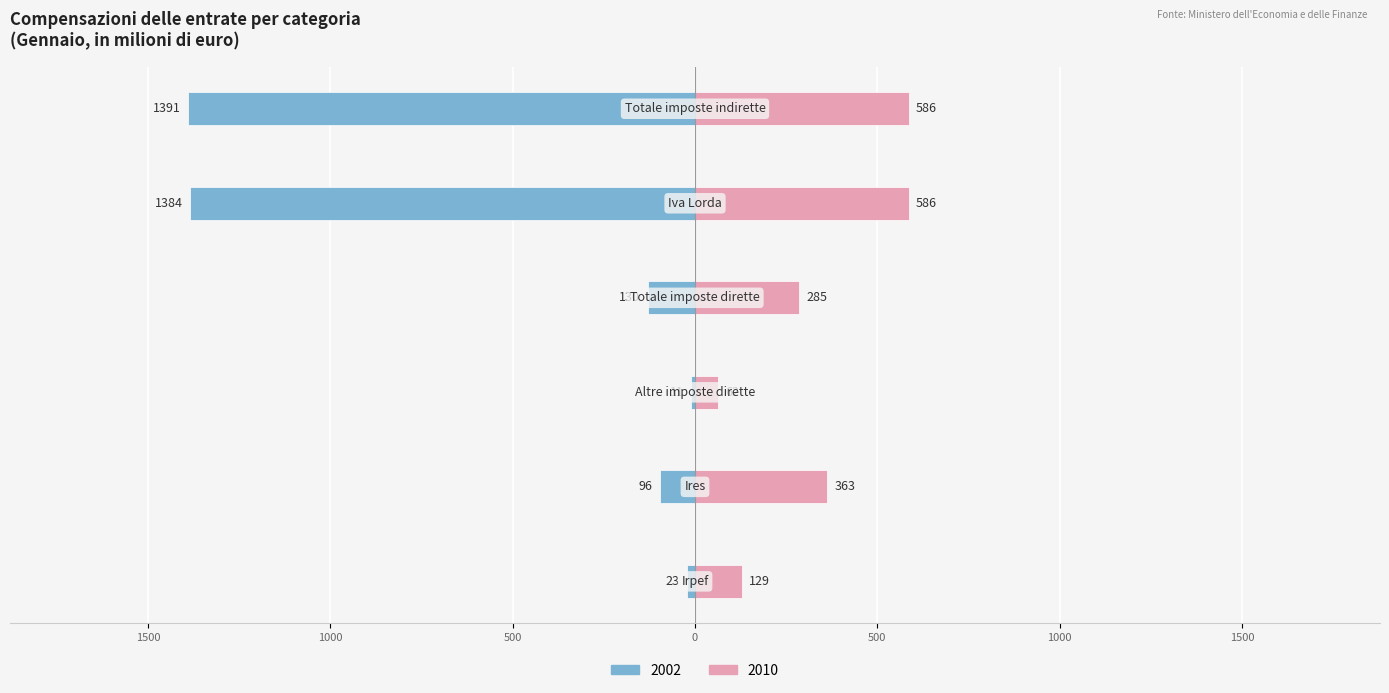

Does the chart contain any negative values?

Yes